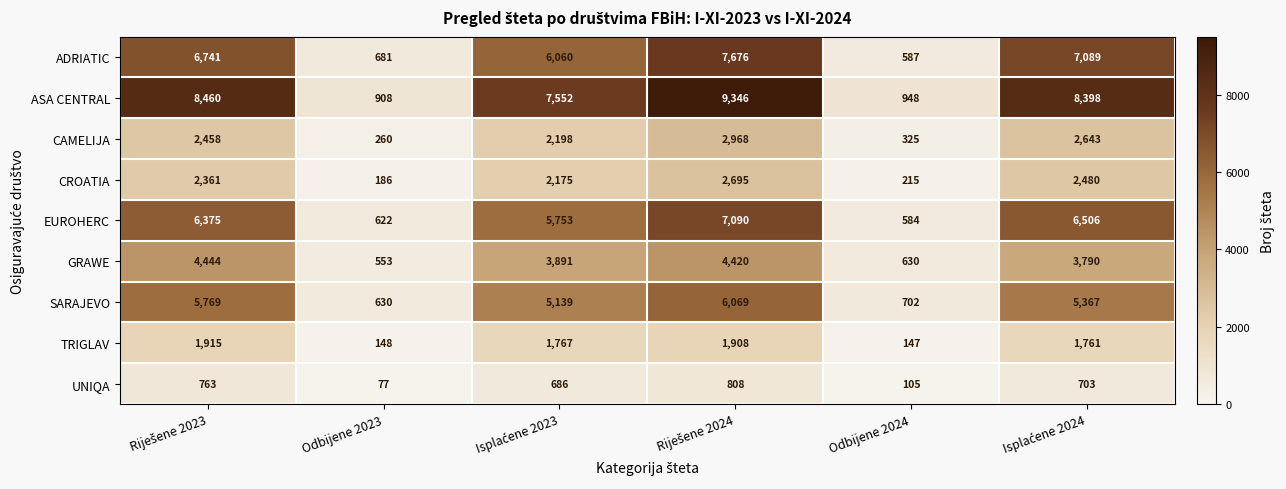

The value of ASA CENTRAL at Odbijene 2024 is 616. True or false?

False